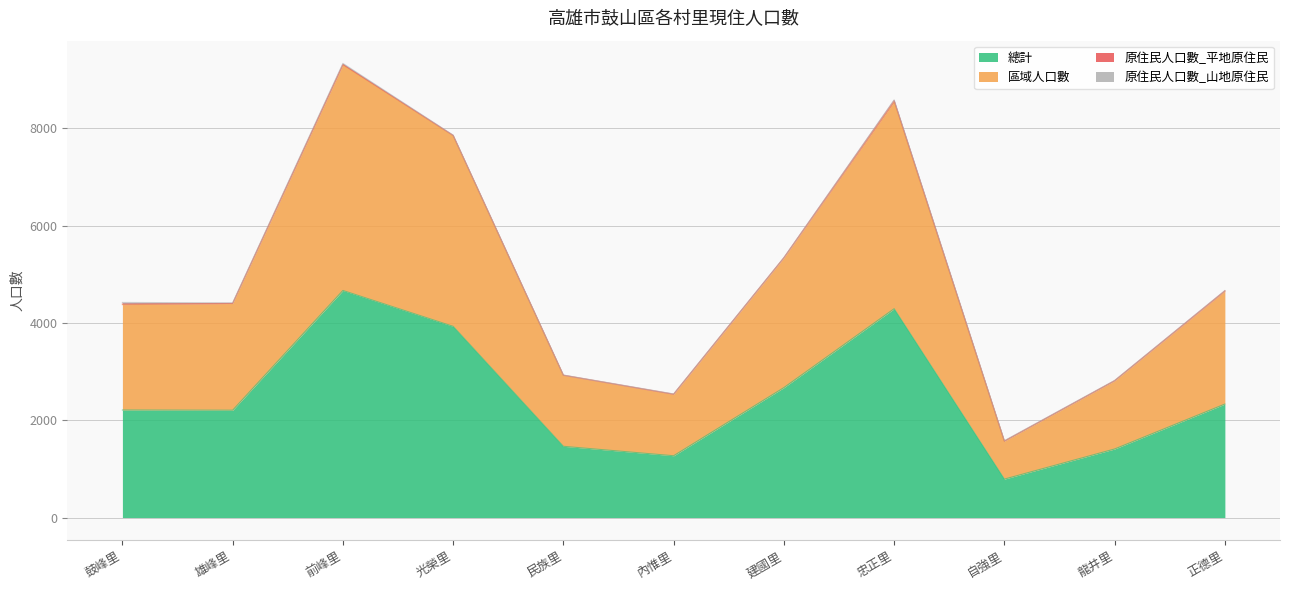

True or false: 總計 and 區域人口數 cross at least once.

False